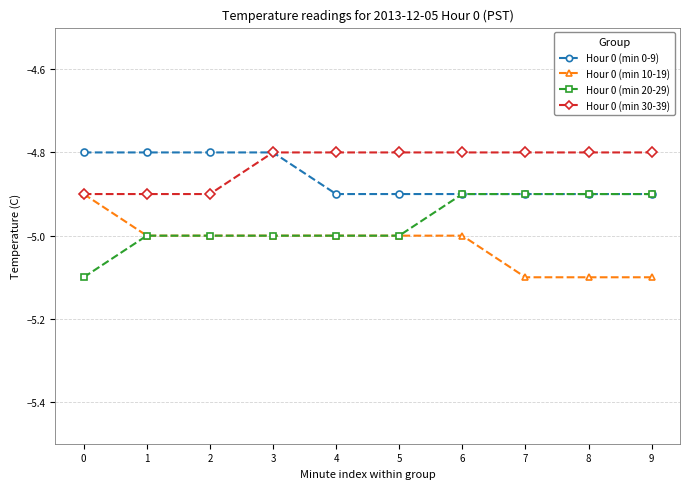

Which series has the largest total across all categories?

Hour 0 (min 30-39)